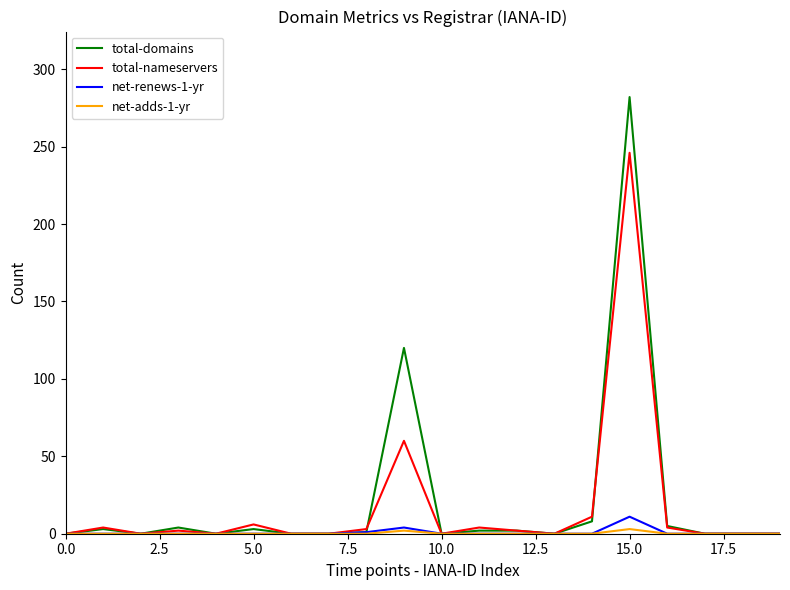

What is the maximum value shown in the chart?

282